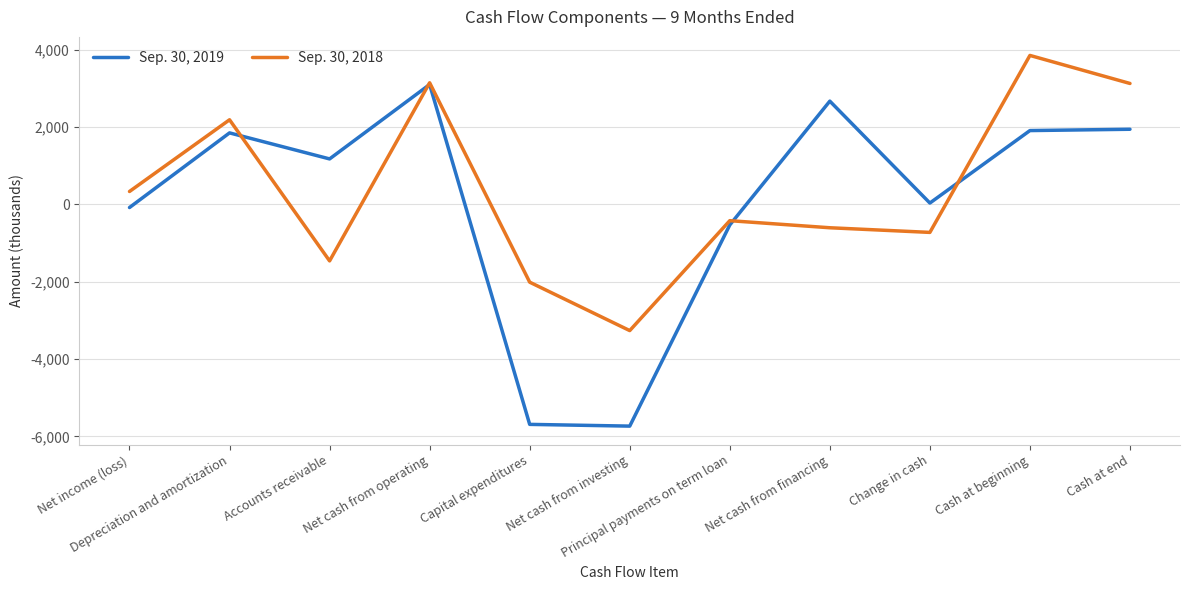

List the series in order of their peak value, lowest first.

Sep. 30, 2019, Sep. 30, 2018